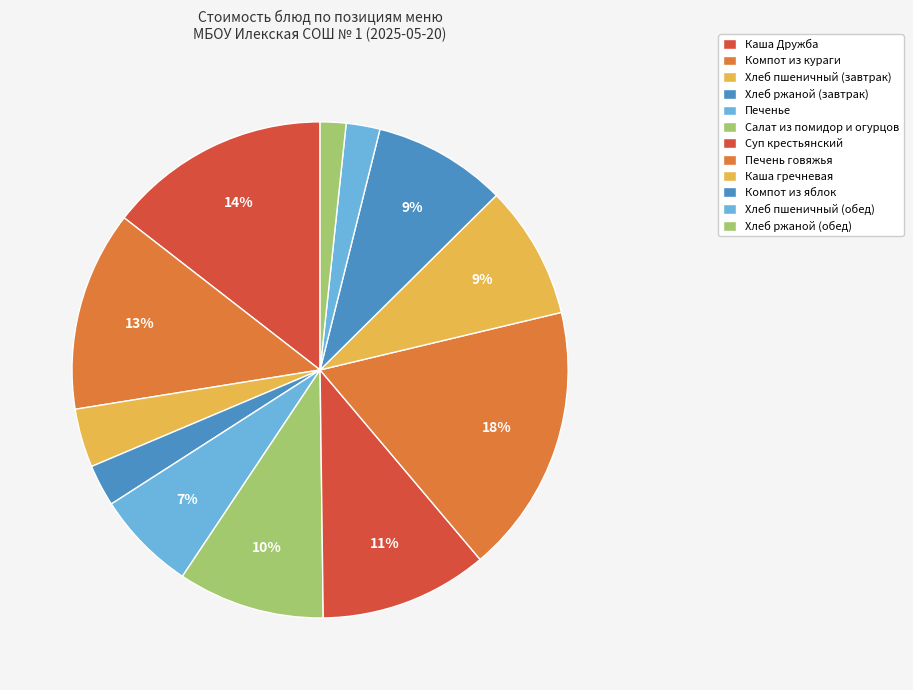

To the nearest percent, what percentage of the pie is Хлеб ржаной (завтрак)?

3%